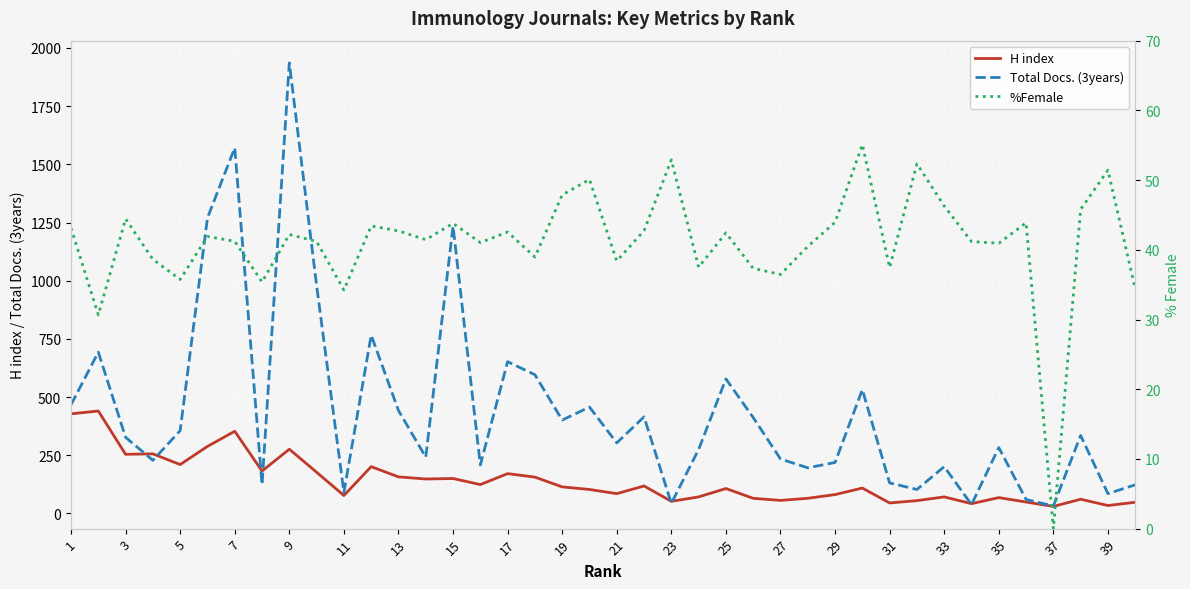

What is the highest value of the Total Docs. (3years) series?

1936